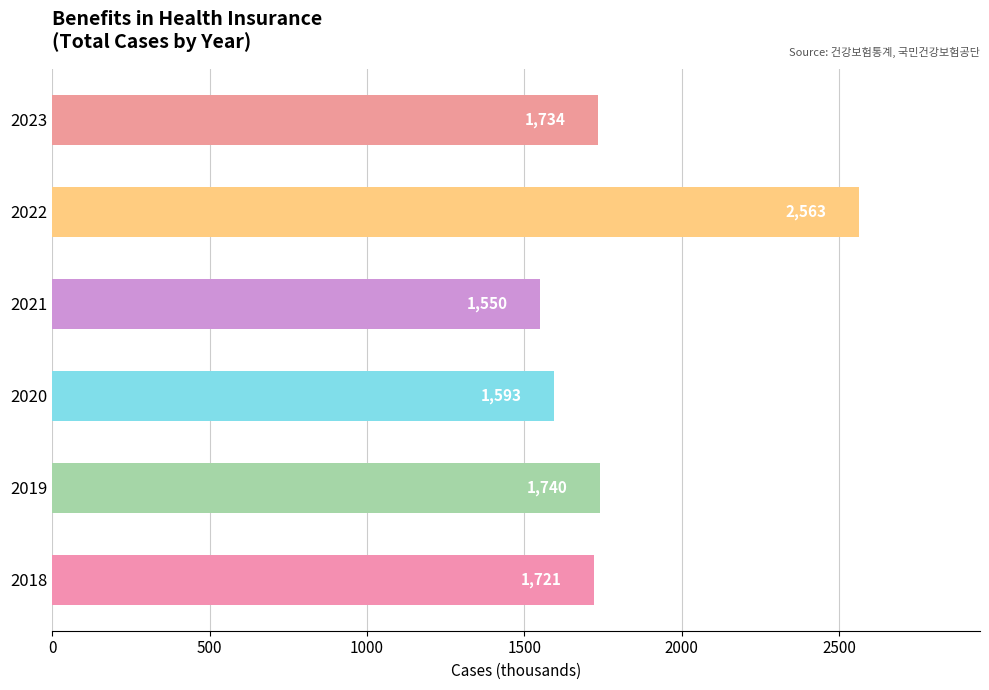

Rank the categories by value from lowest to highest.

2021, 2020, 2018, 2023, 2019, 2022